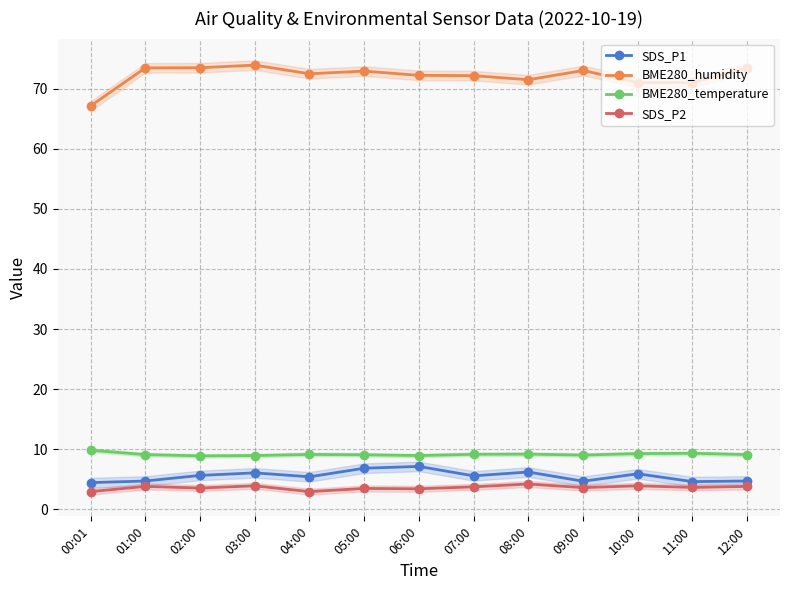

Read the SDS_P1 value at 00:01.

4.4